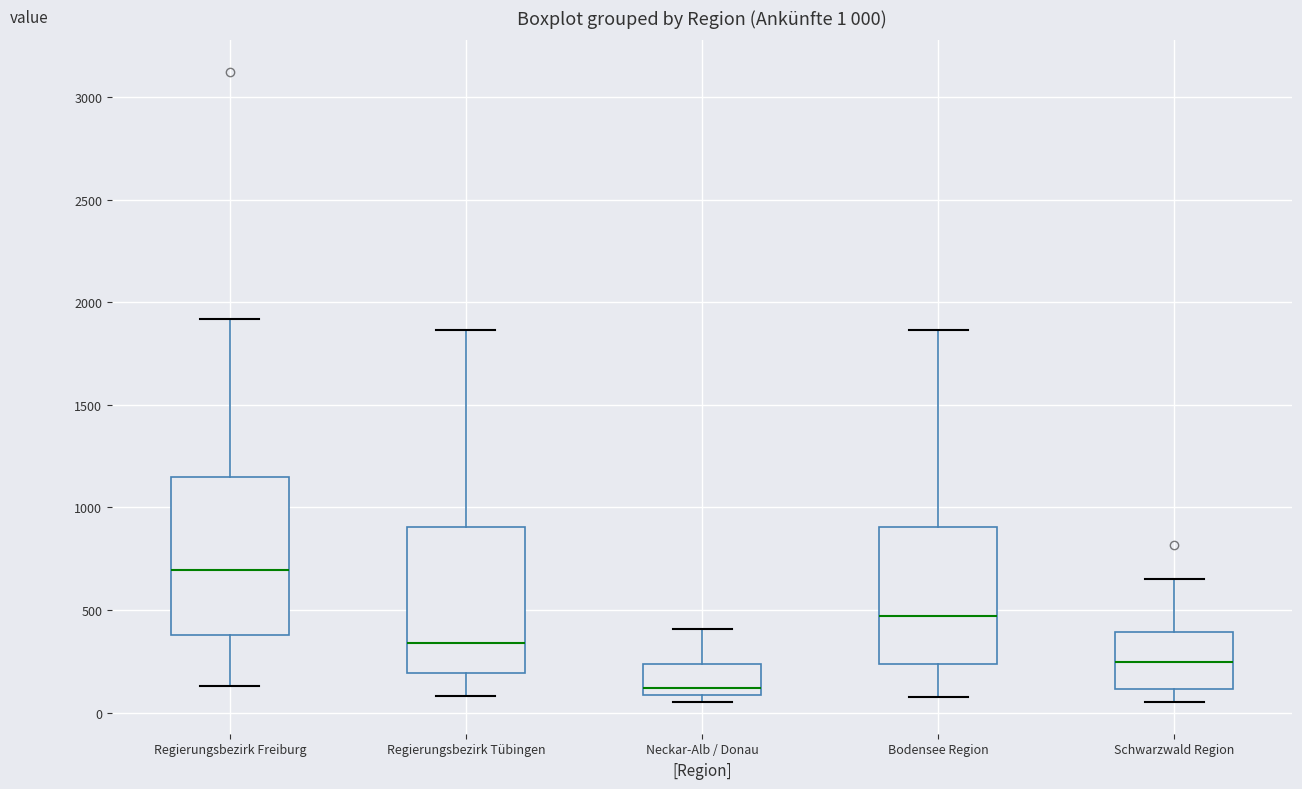

Which box has the highest median line?

Regierungsbezirk Freiburg